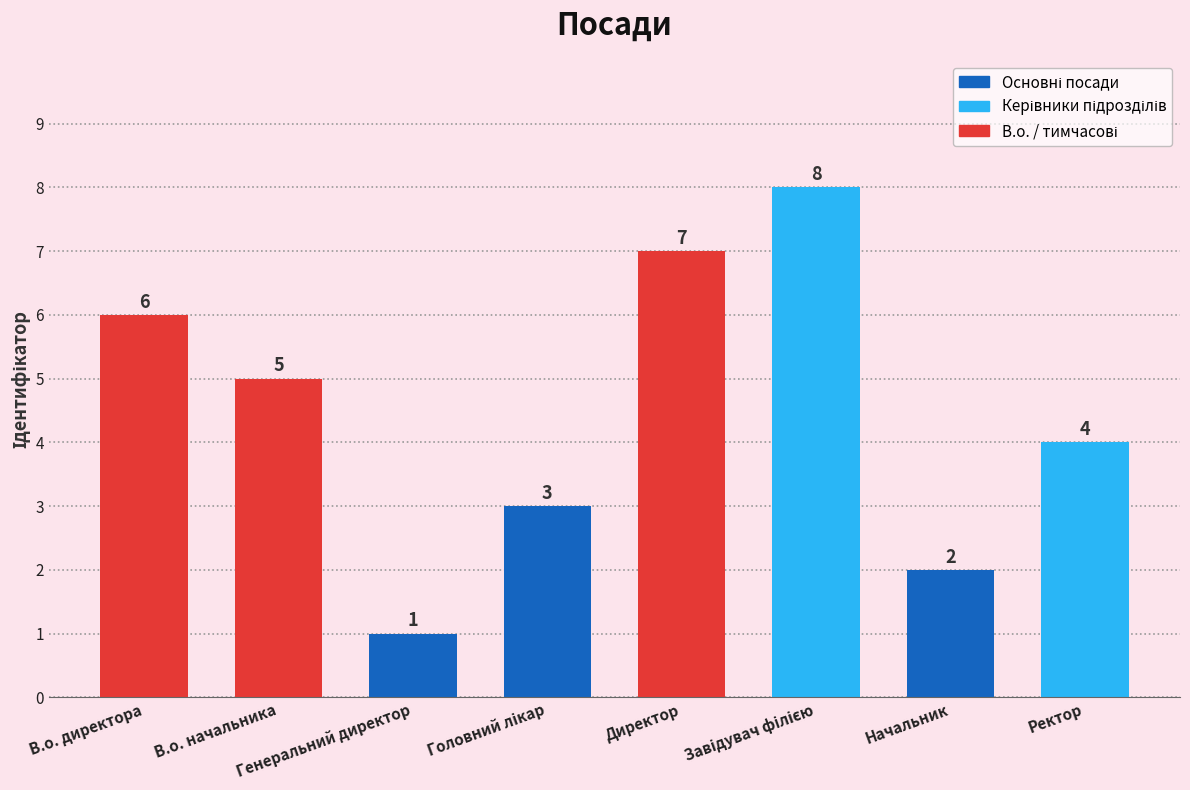

What is the smallest value displayed?

1